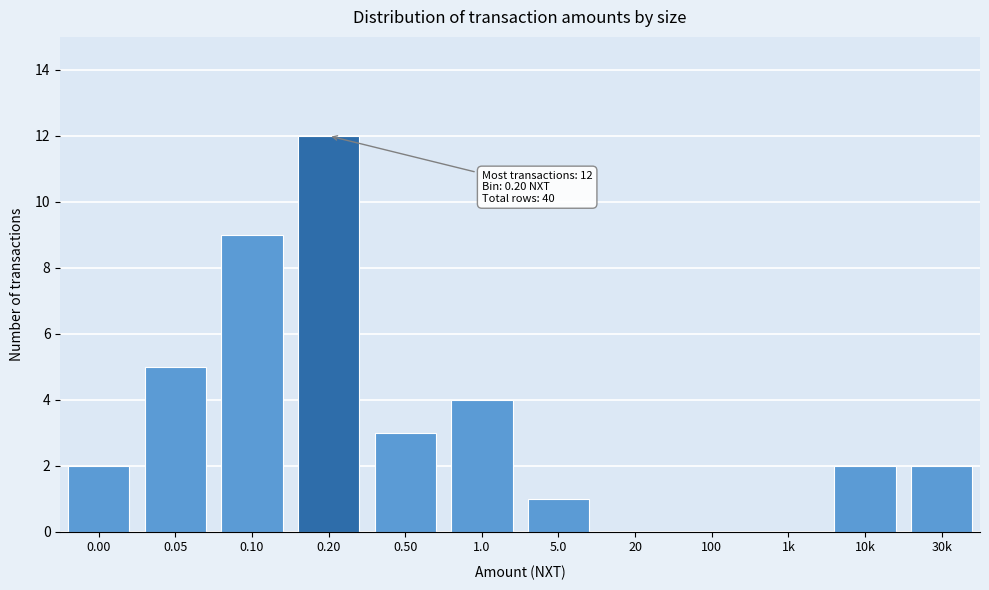

Reading left to right, extract all data points from this chart.

0.00=2	0.05=5	0.10=9	0.20=12	0.50=3	1.0=4	5.0=1	20=0	100=0	1k=0	10k=2	30k=2